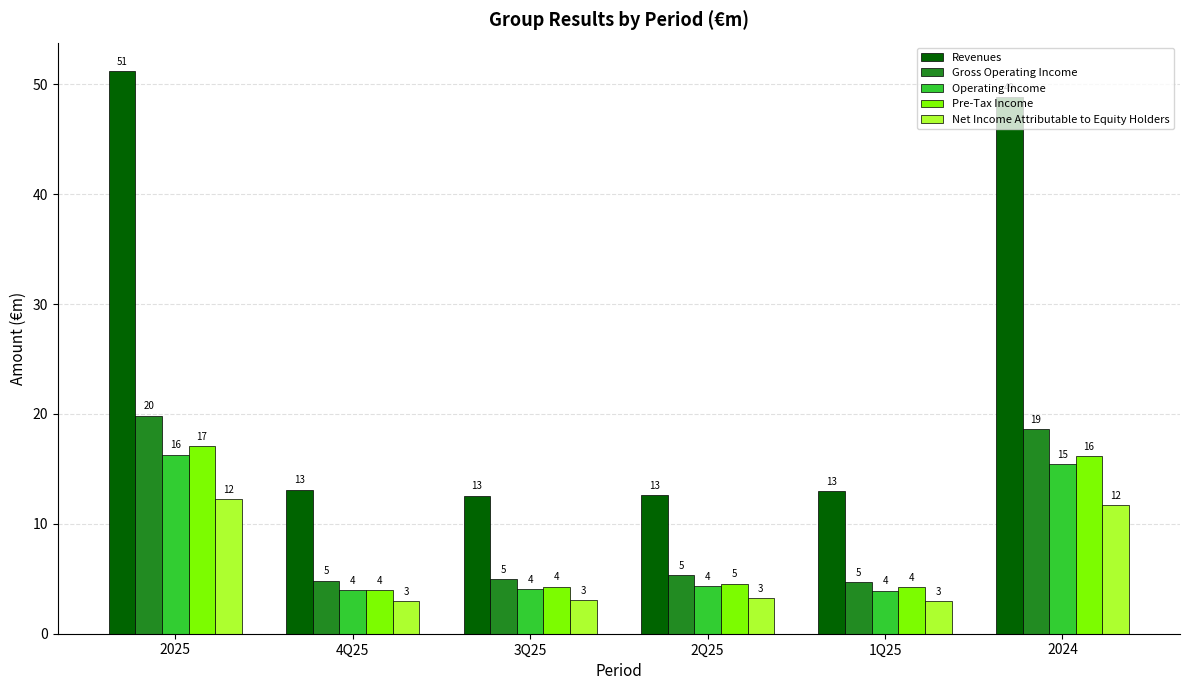

Which series changed the most between 2025 and 2024?

Revenues